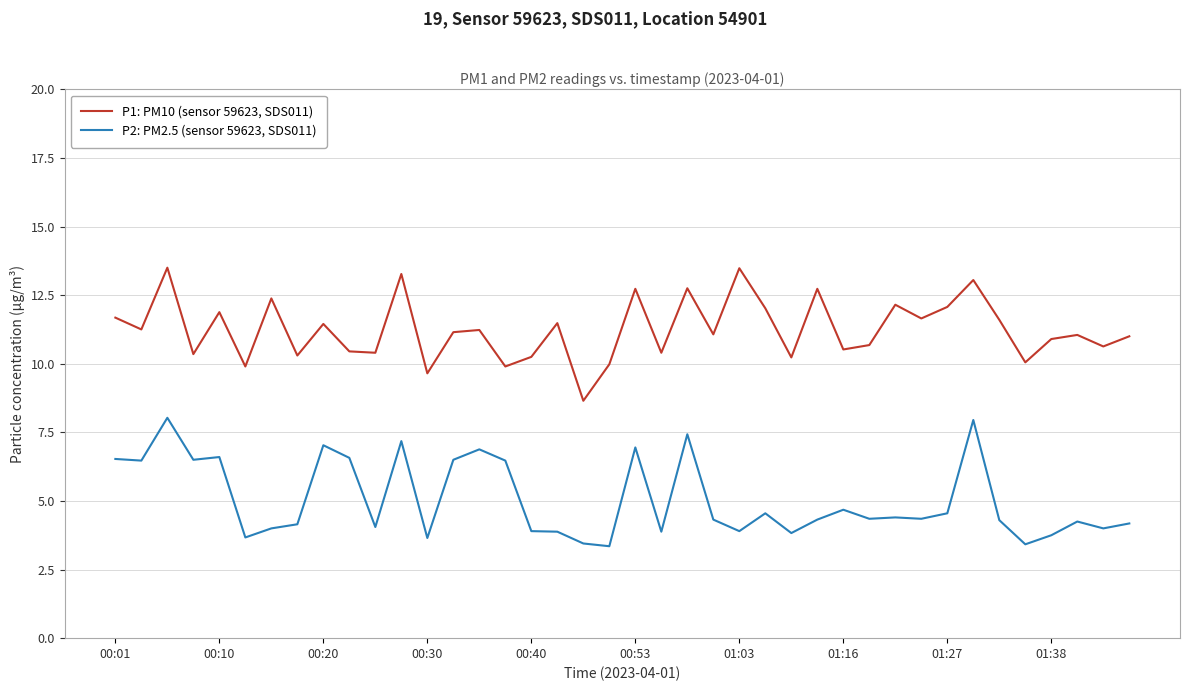

Which series has the widest spread of values?

P1: PM10 (sensor 59623, SDS011)